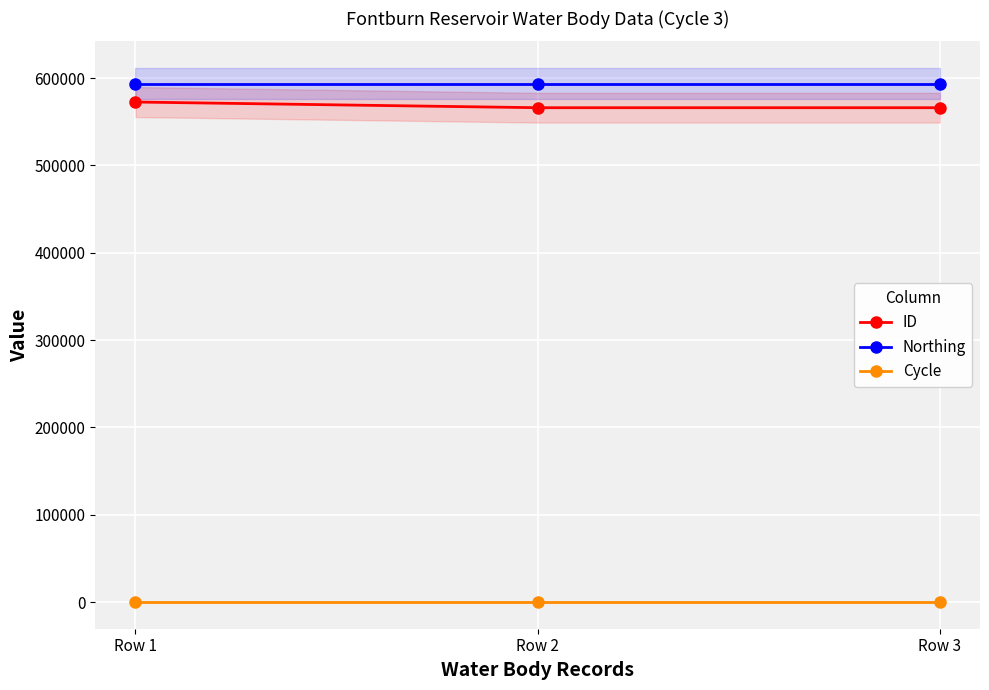

What is the sum of the Cycle values at Row 1 and Row 3?

6